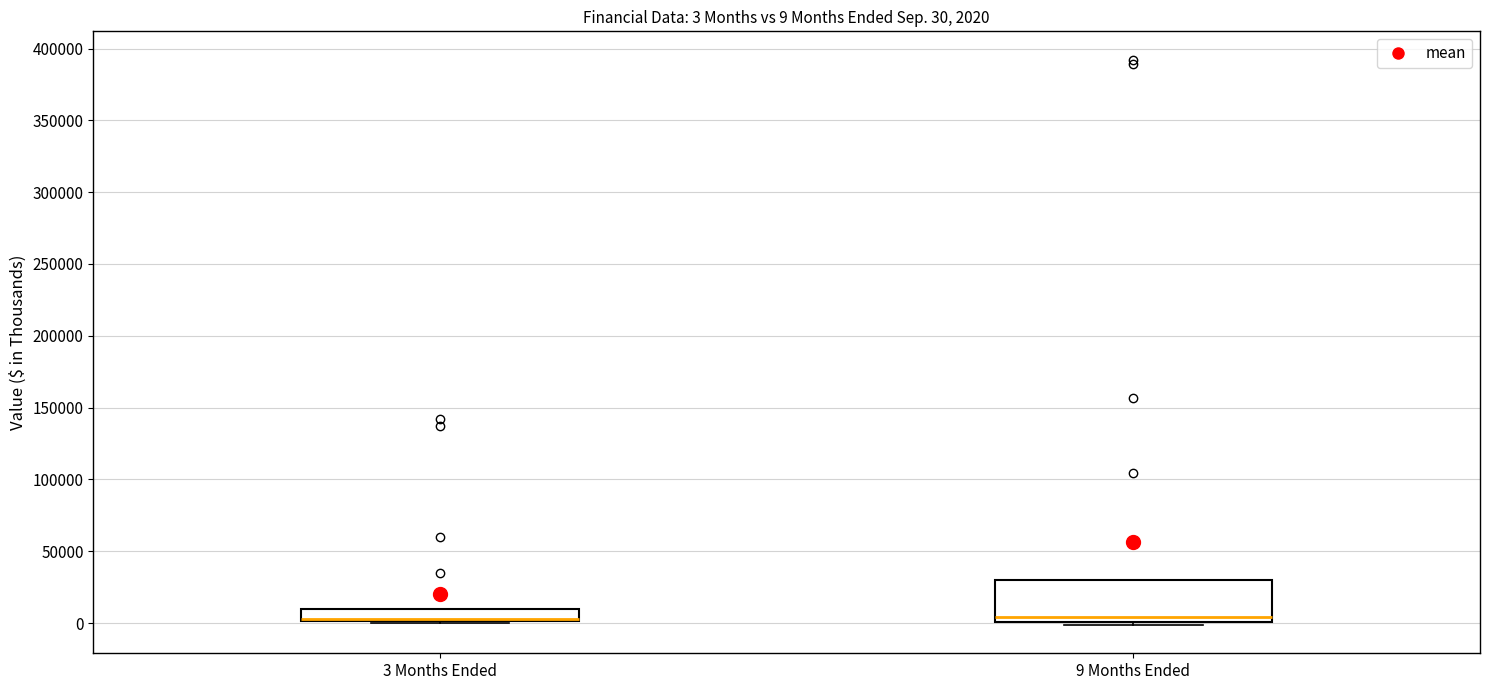

Comparing the boxes themselves (not the whiskers), which one is the tallest?

9 Months Ended